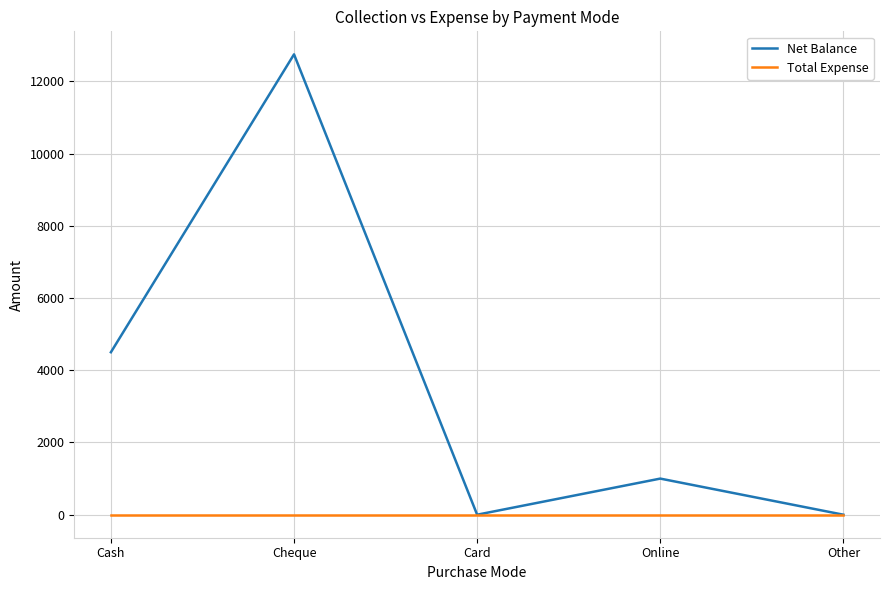

Rank the series by their maximum value, from highest to lowest.

Net Balance, Total Expense